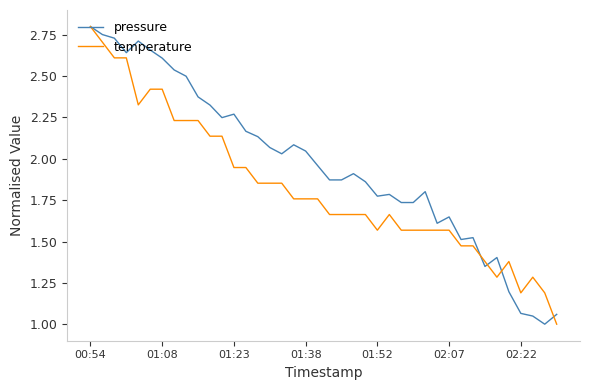

Rank the series by their average value, from lowest to highest.

temperature, pressure